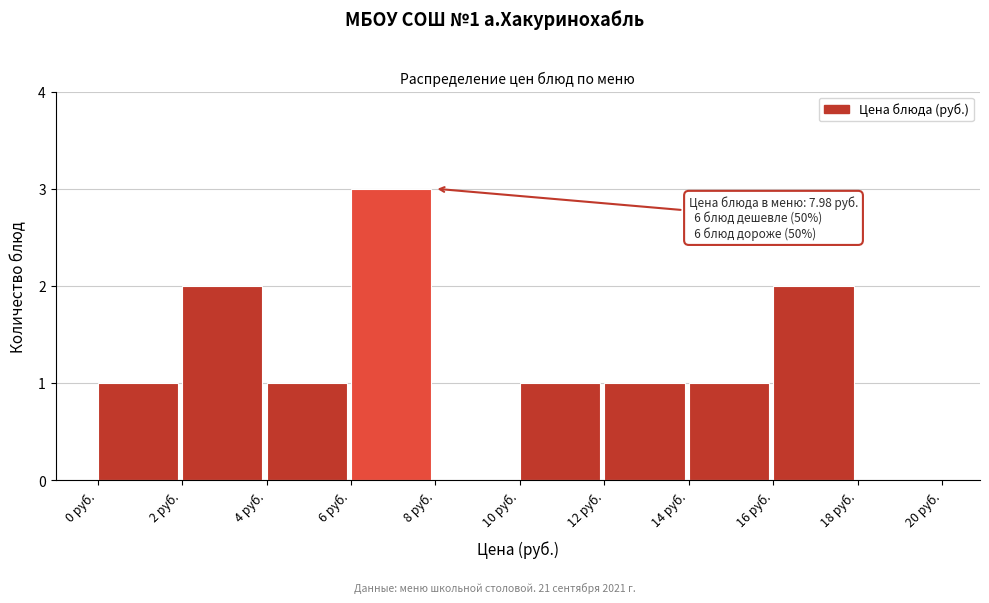

Which range on the x-axis has the tallest bar?

6 to 8